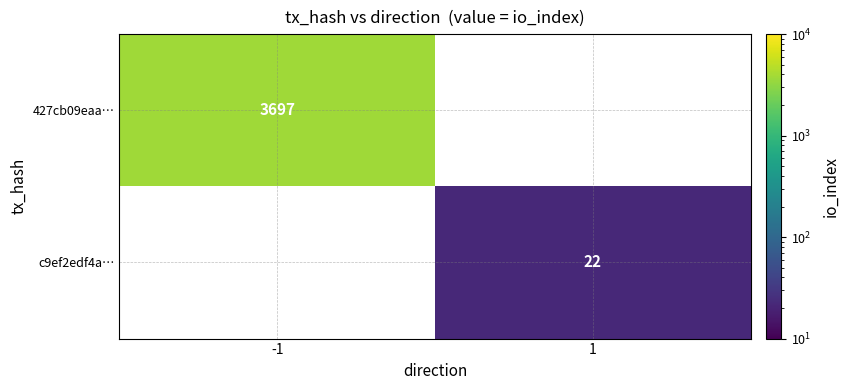

Is it true that c9ef2edf4a… equals 22 at 1?

True